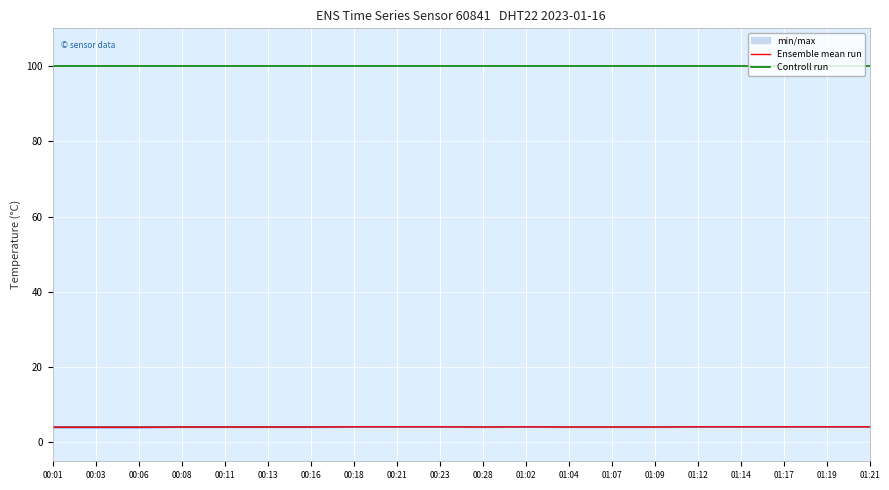

Rank the categories by Controll run value from highest to lowest.

00:01, 00:03, 00:06, 00:08, 00:11, 00:13, 00:16, 00:18, 00:21, 00:23, 00:28, 01:02, 01:04, 01:07, 01:09, 01:12, 01:14, 01:17, 01:19, 01:21